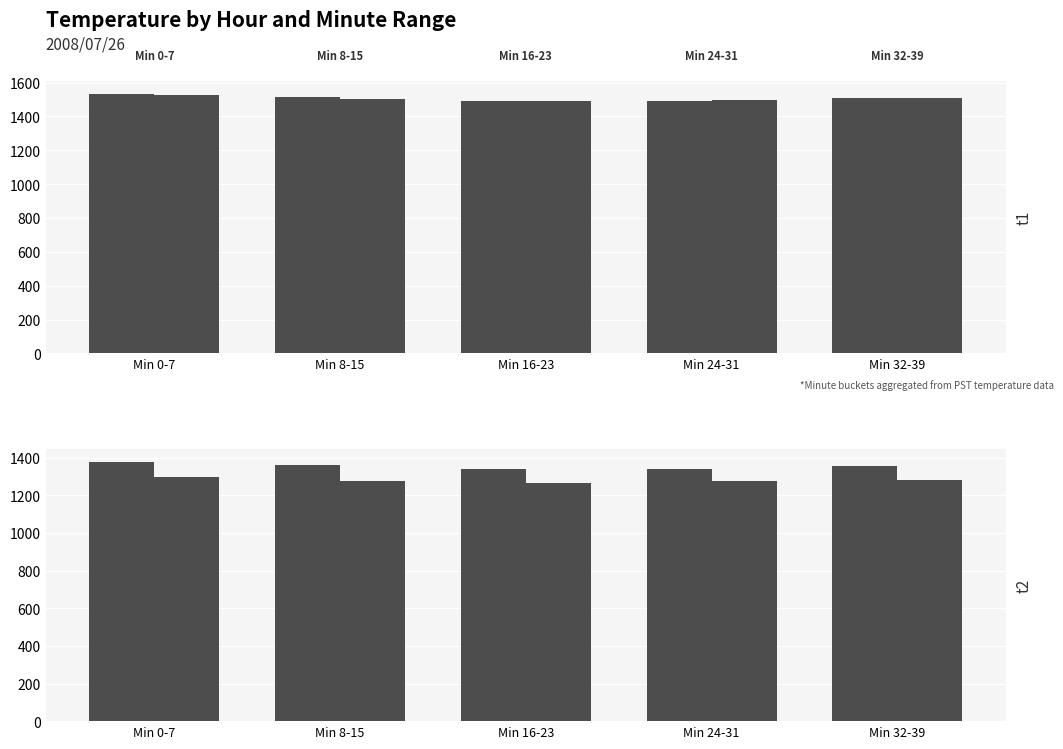

Between Min 0-7 and Min 16-23, which is larger?

Min 0-7